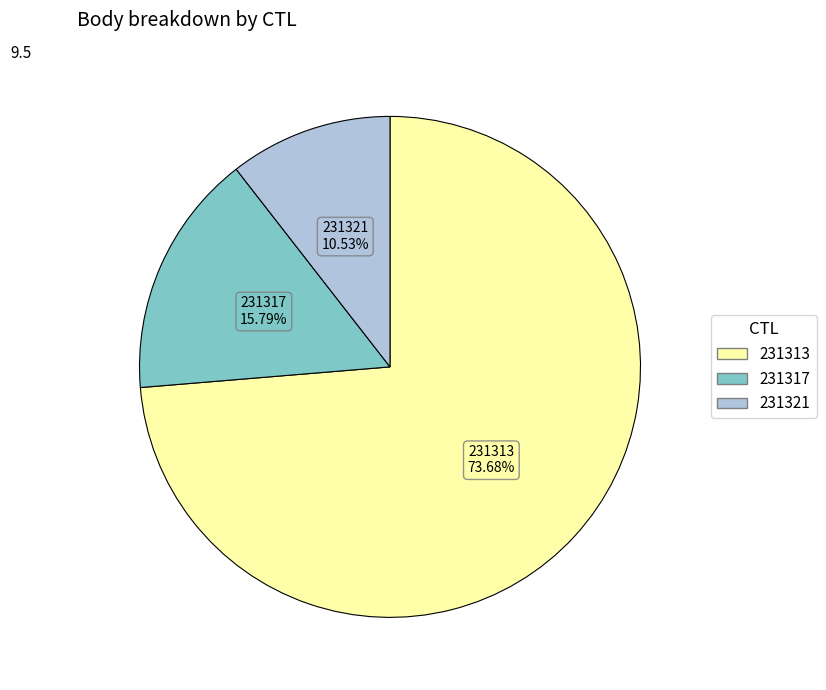

Between 231313 and 231317, which is larger?

231313